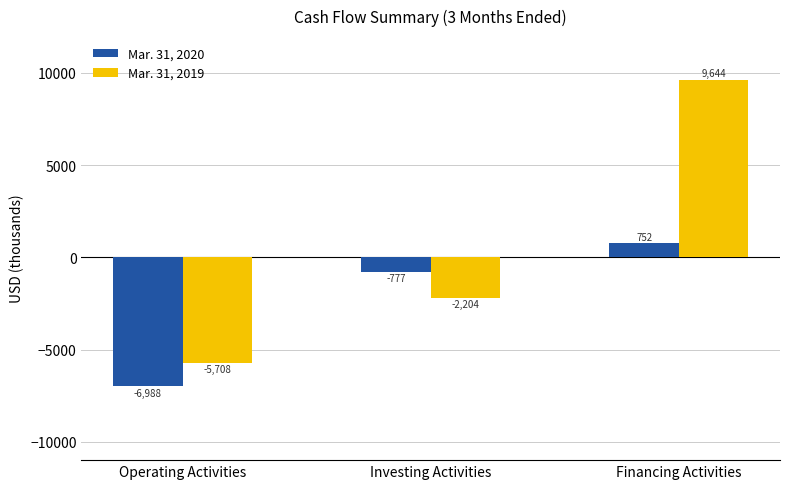

What is the difference between the maximum and minimum values in the Mar. 31, 2019 series?

15352